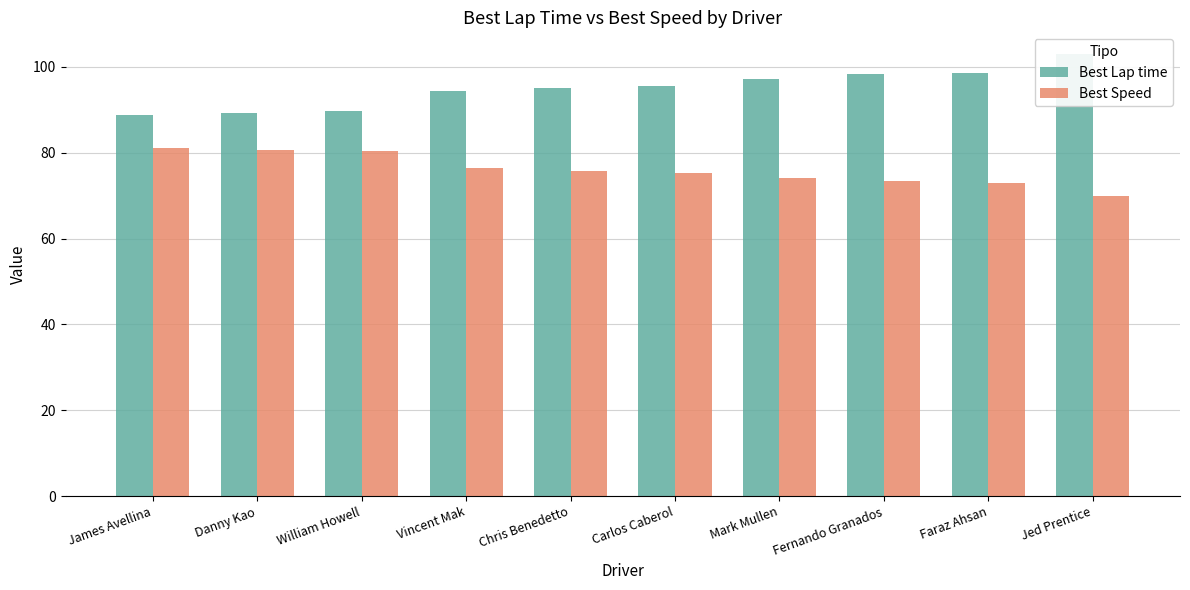

Which series has the largest total across all categories?

Best Lap time